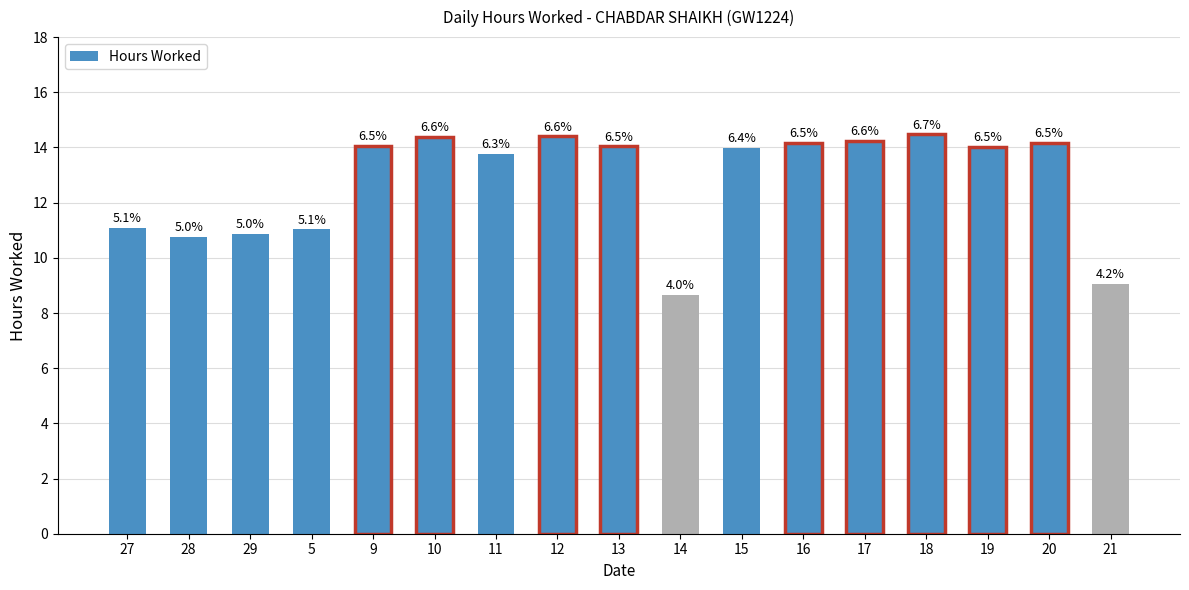

How many bars are there in total?

17